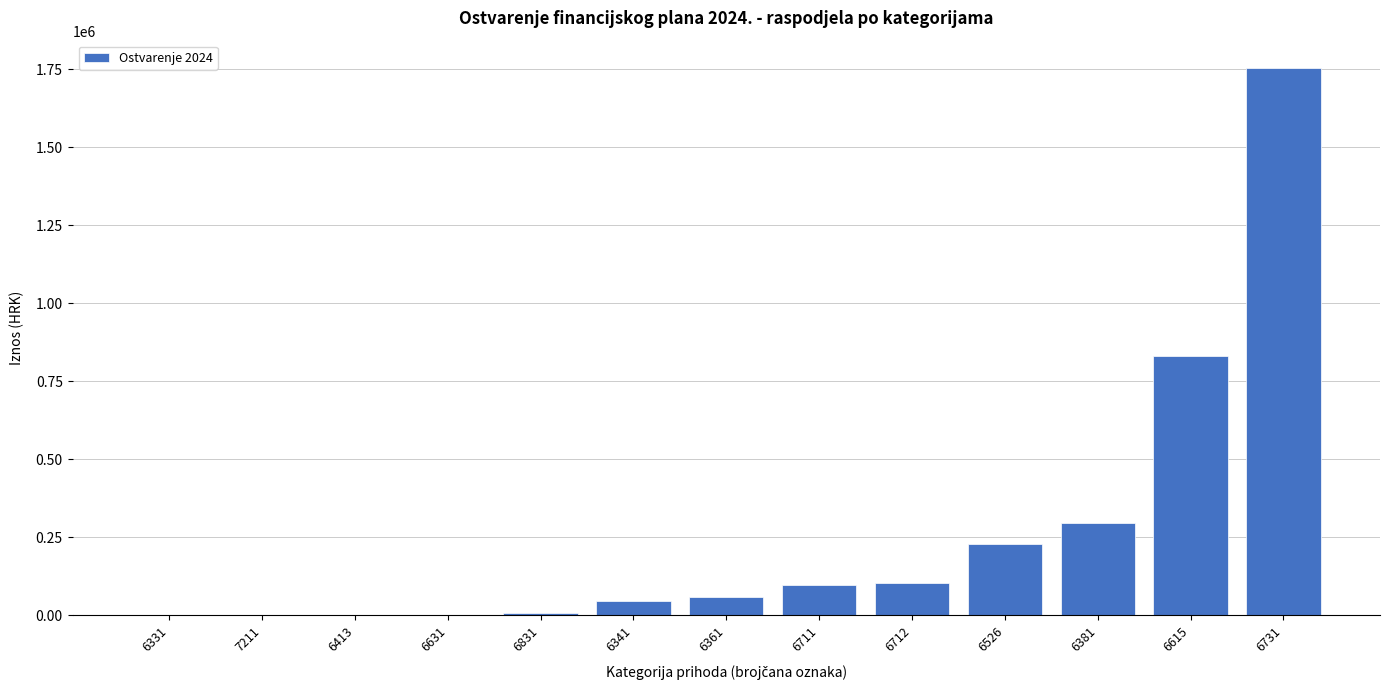

What is the greatest value displayed?

1753329.3